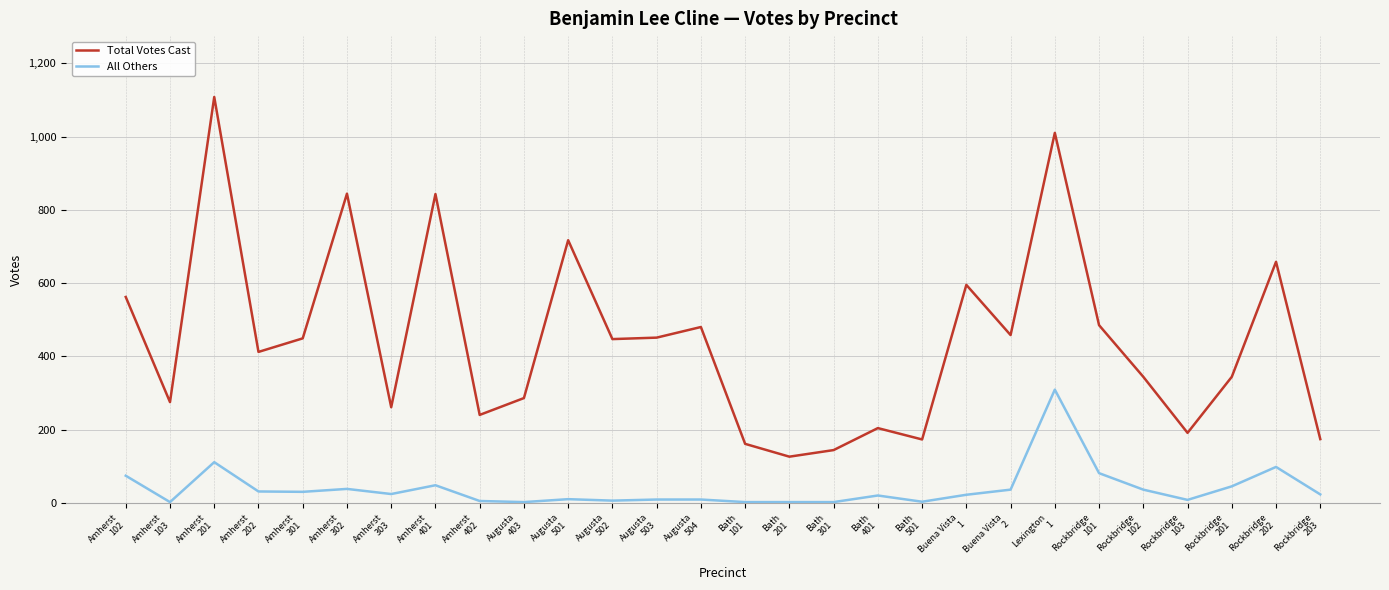

Which series has the largest total across all categories?

Total Votes Cast